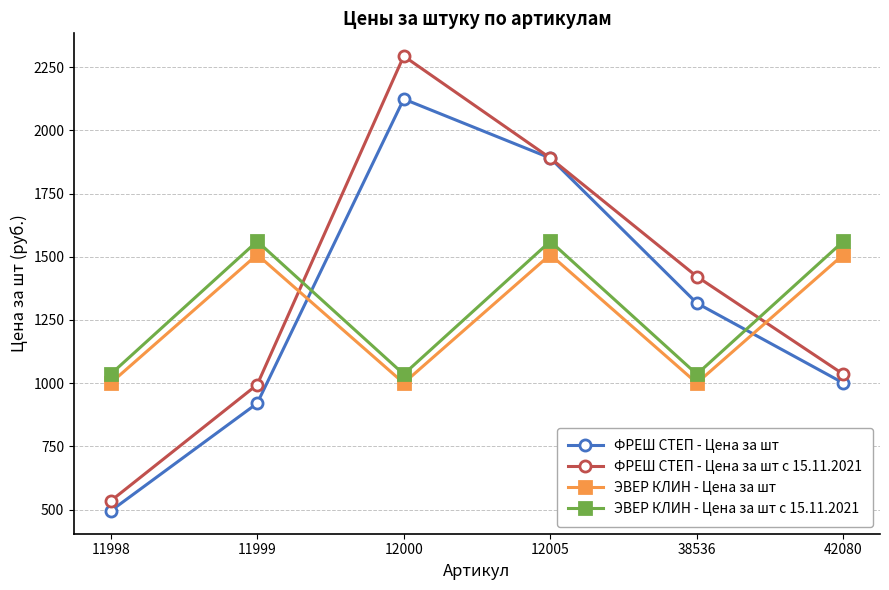

Is it true that ЭВЕР КЛИН - Цена за шт с 15.11.2021 equals 2776.0 at 11999?

False